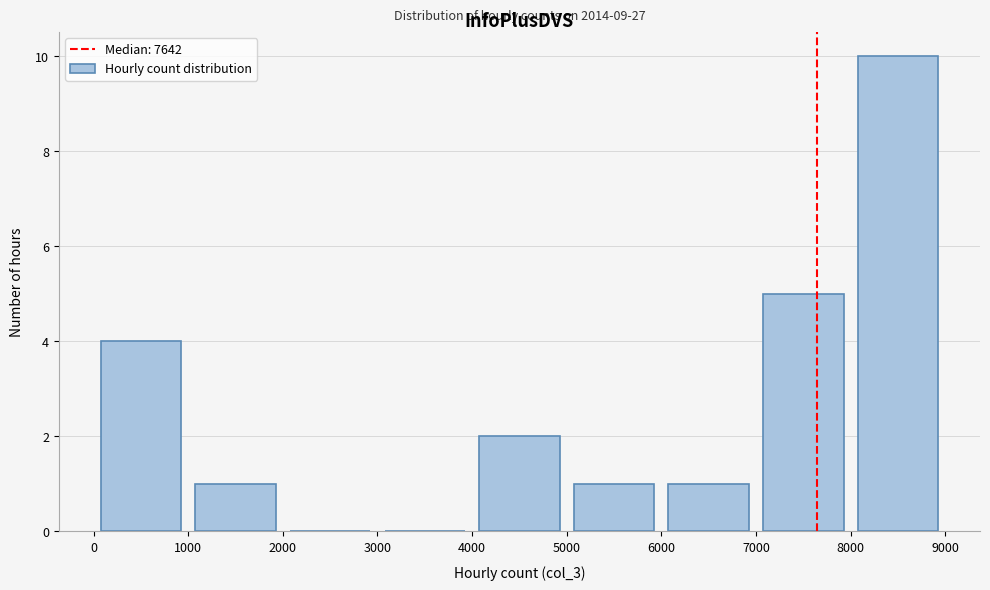

Which range on the x-axis has the tallest bar?

8000 to 9000